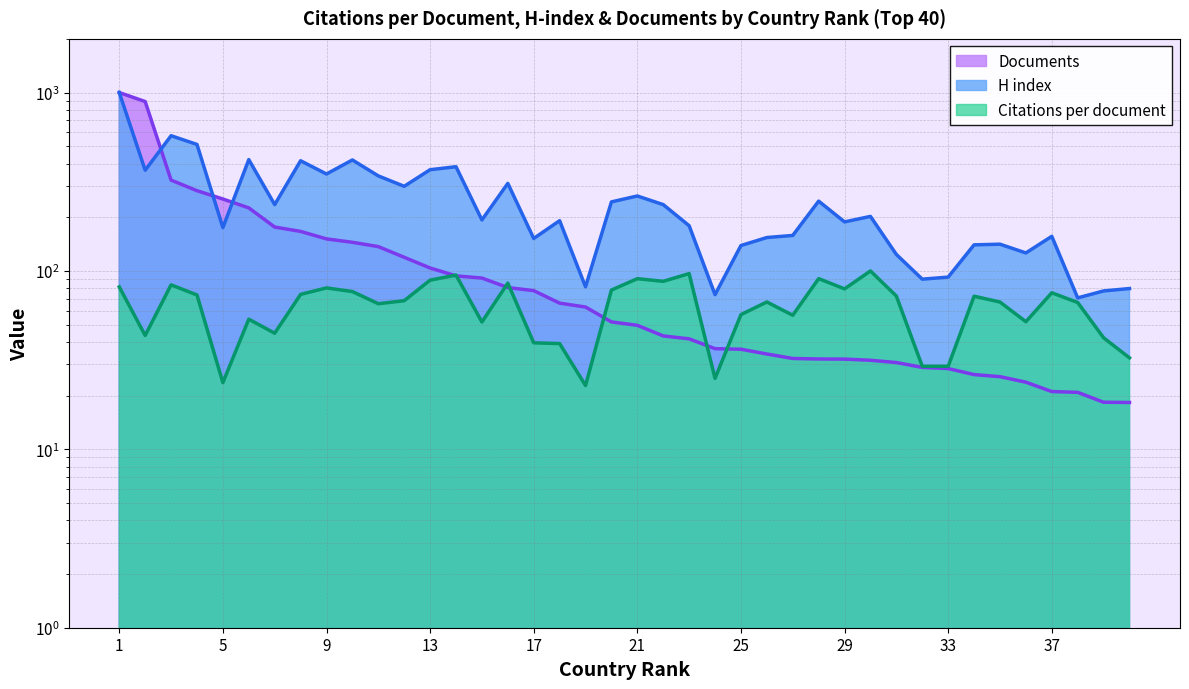

Which series has the largest range (max minus min)?

Documents